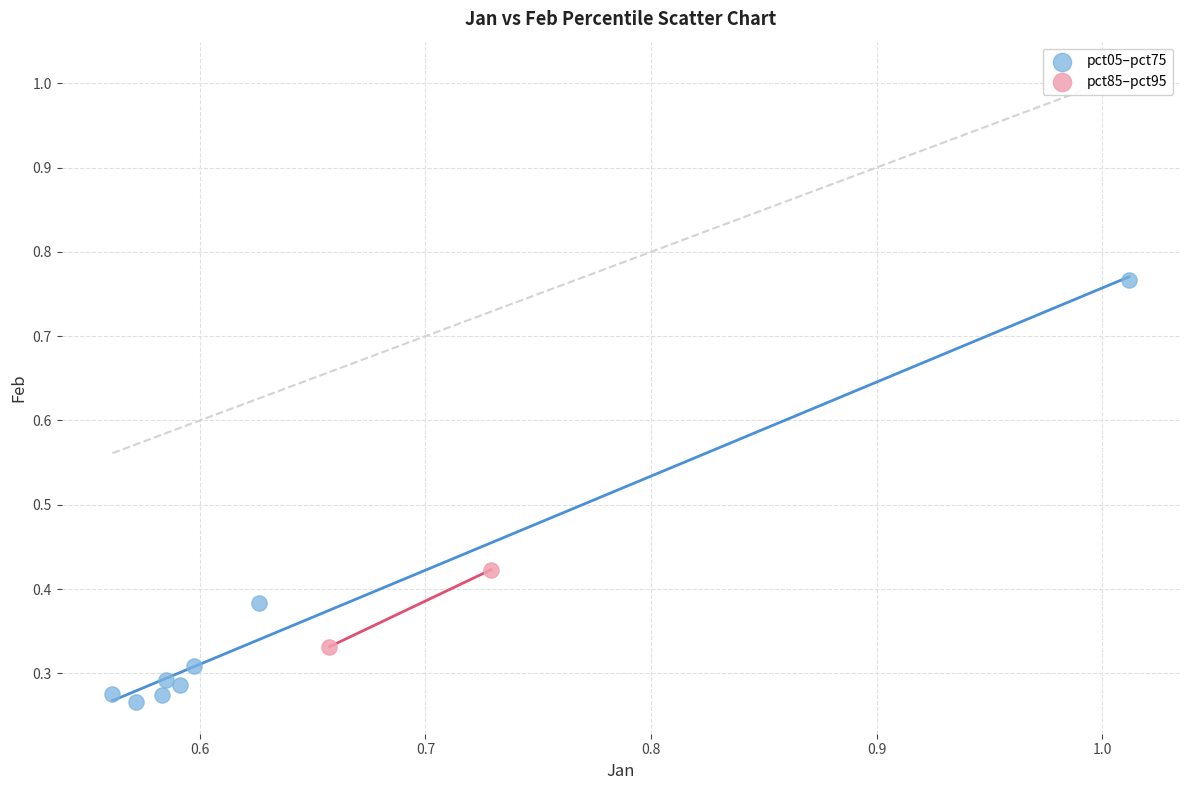

Which series contains the highest Y value?

pct05–pct75